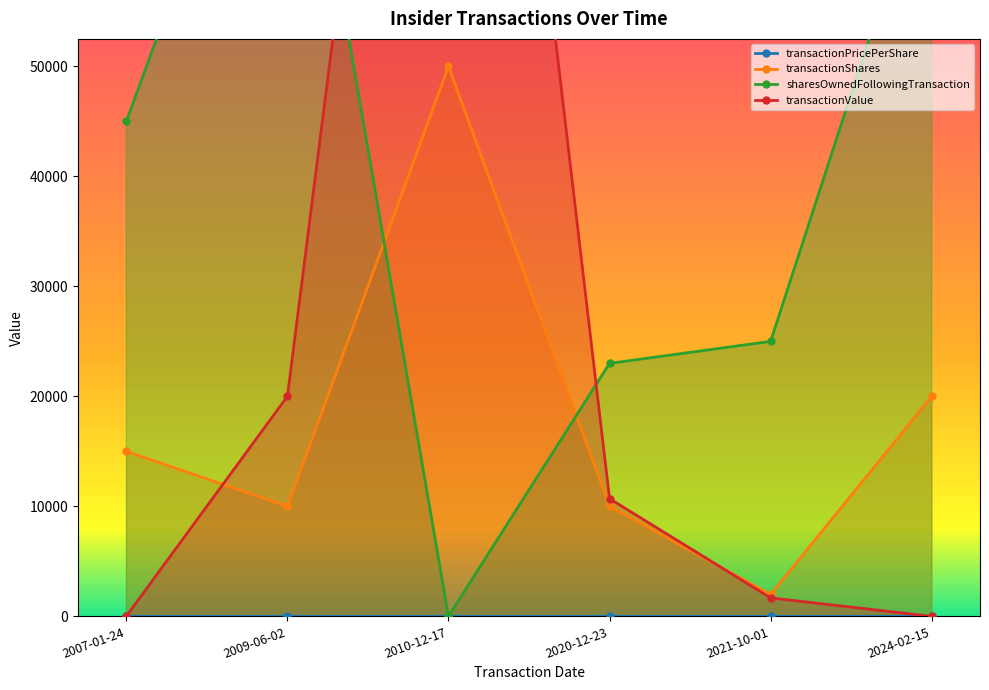

What is the approximate value of sharesOwnedFollowingTransaction at 2020-12-23?

23000.0